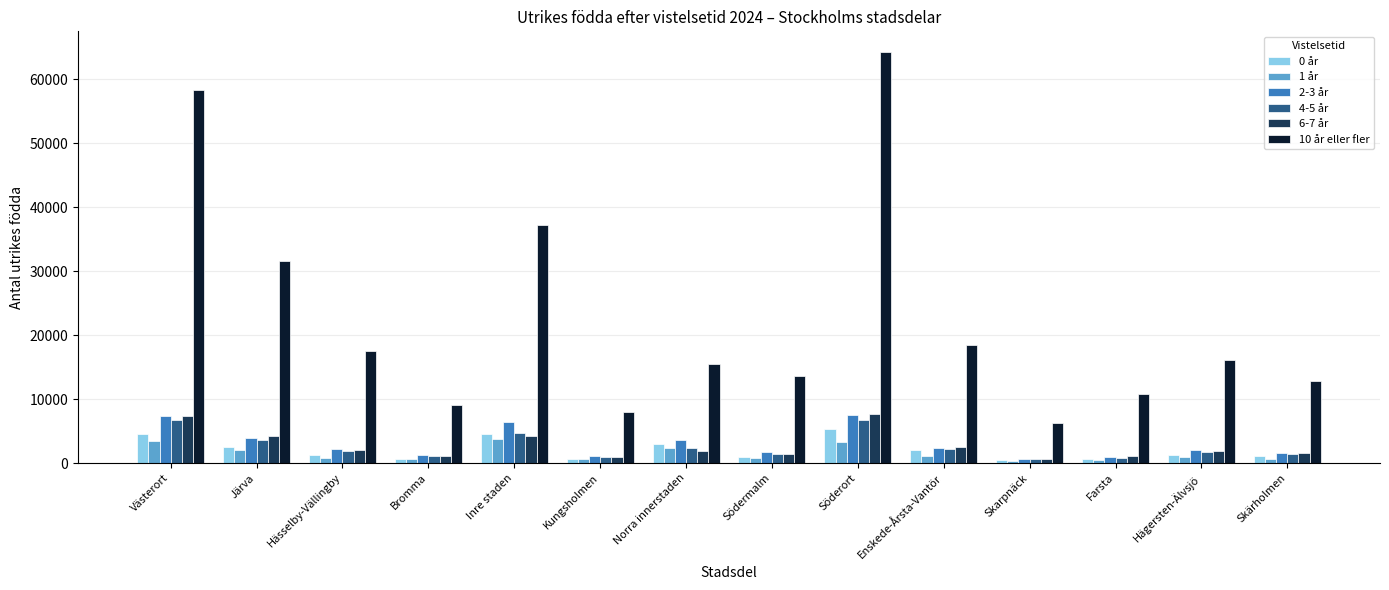

What is the sum of the 1 år values at Farsta and Enskede-Årsta-Vantör?

1443